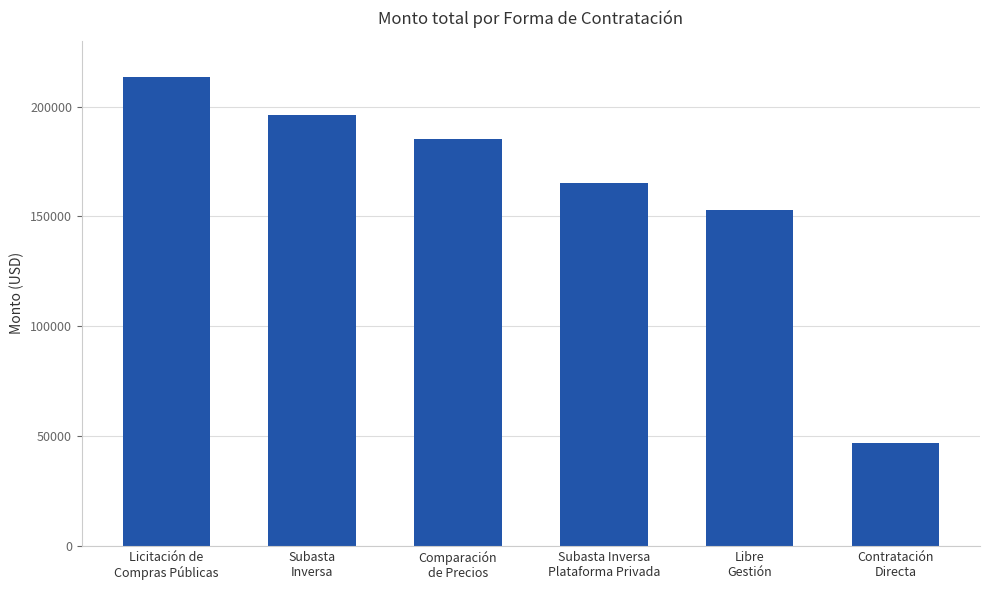

What is the change in value from Subasta
Inversa to Contratación
Directa?

-149179.1